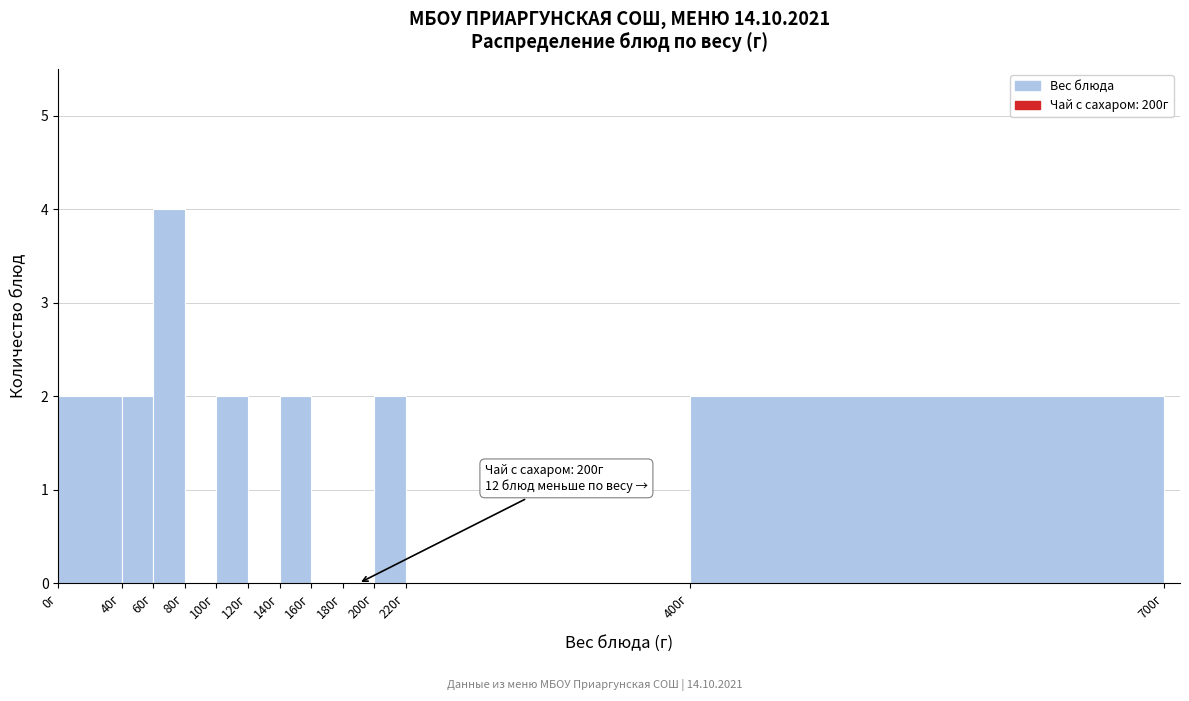

Which range on the x-axis has the tallest bar?

60 to 80